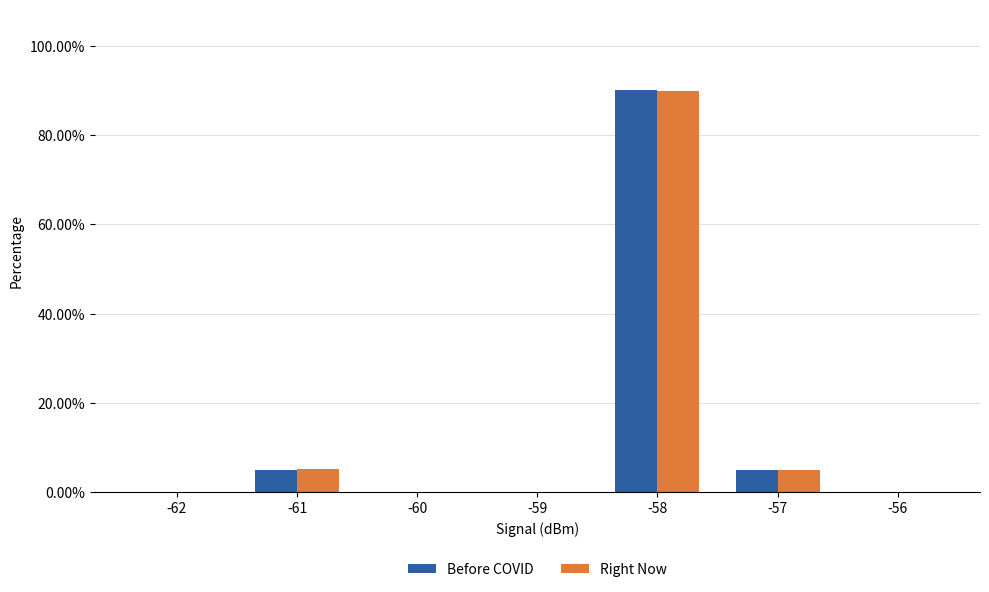

How many groups of bars are there?

7